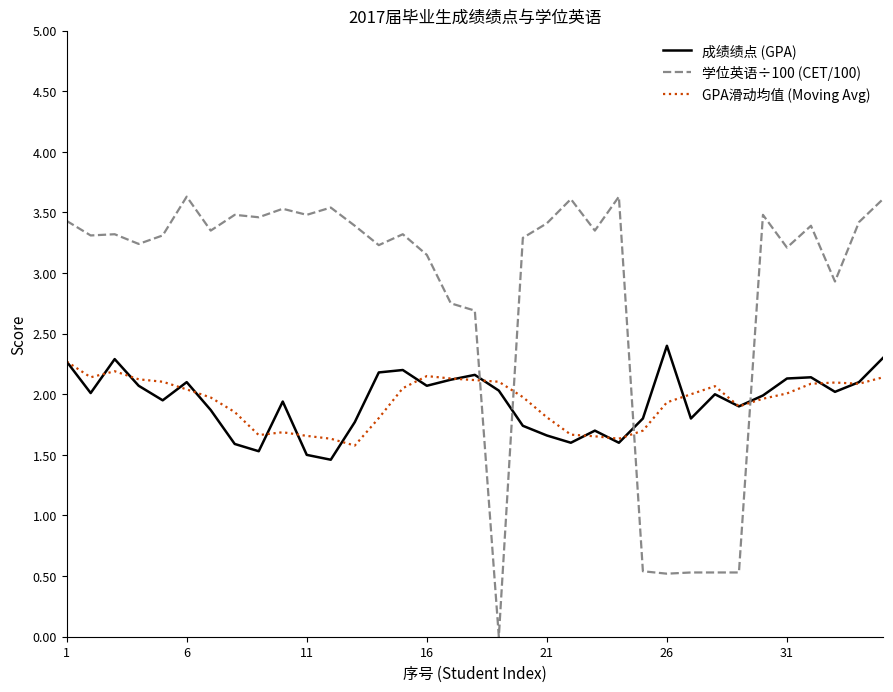

What are all the series names shown in the legend?

成绩绩点 (GPA), 学位英语÷100 (CET/100), GPA滑动均值 (Moving Avg)